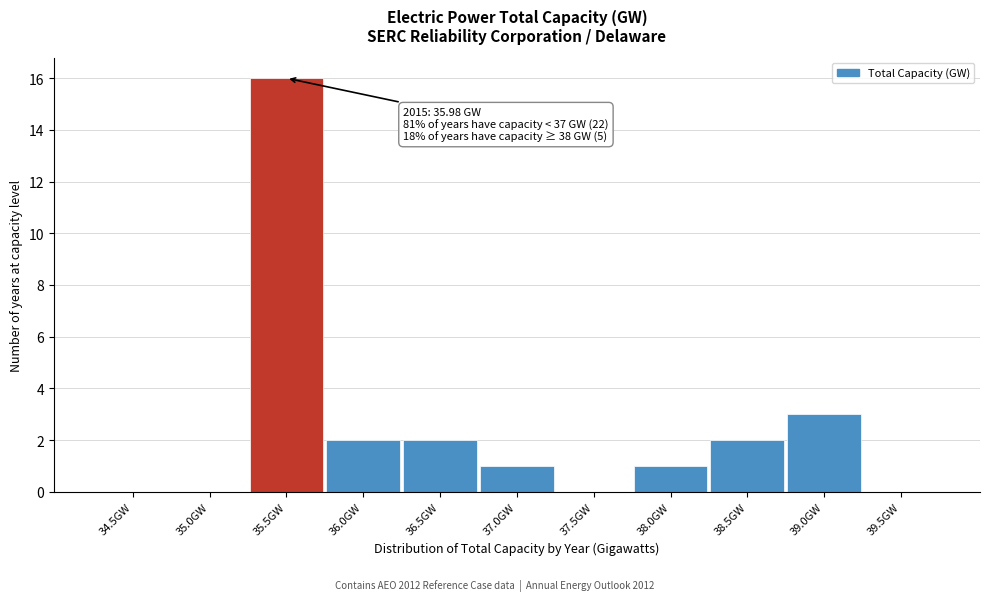

Reading left to right, transcribe all the data shown in this chart.

34.5GW=0	35.0GW=0	35.5GW=16	36.0GW=2	36.5GW=2	37.0GW=1	37.5GW=0	38.0GW=1	38.5GW=2	39.0GW=3	39.5GW=0